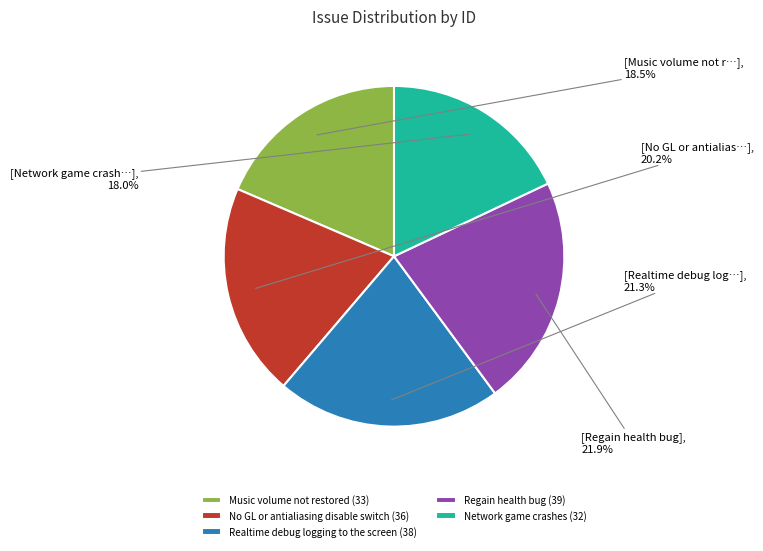

The Music volume not restored slice represents 25% of the pie. True or false?

False